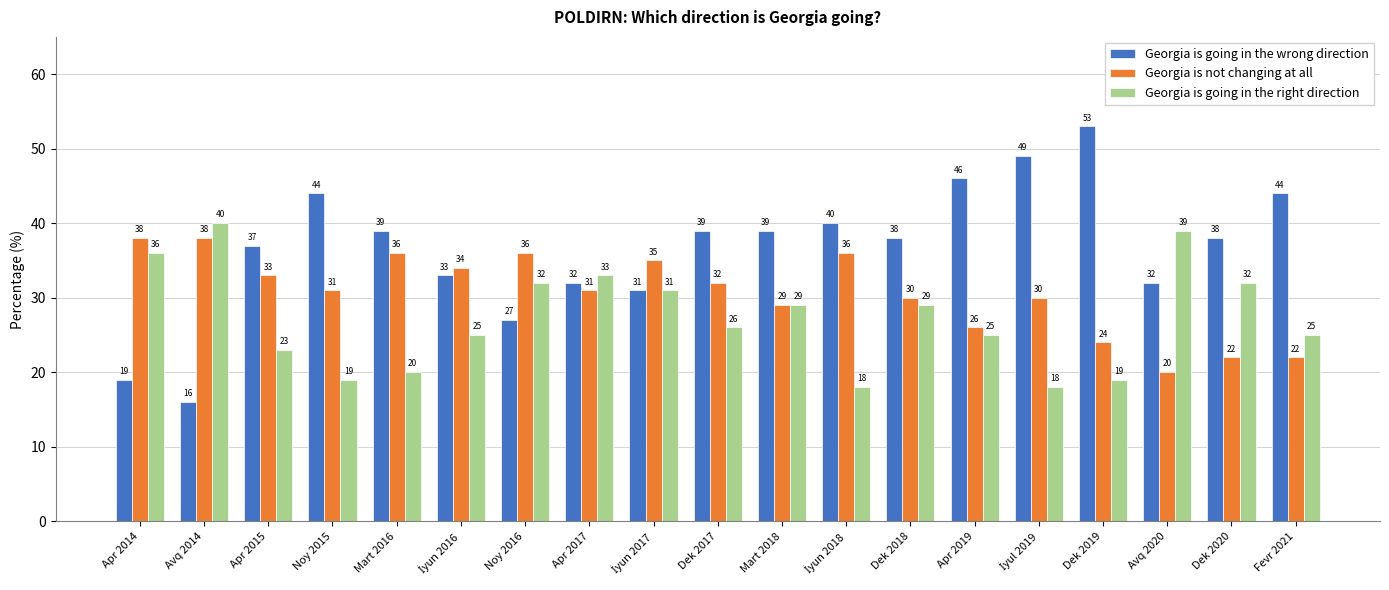

Which series has the largest total across all categories?

Georgia is going in the wrong direction